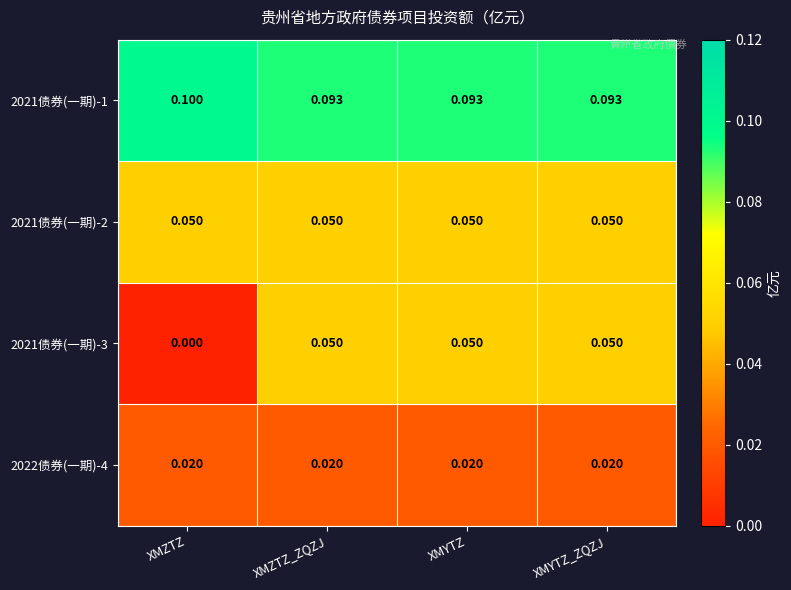

Which category has the highest value across all series?

XMZTZ